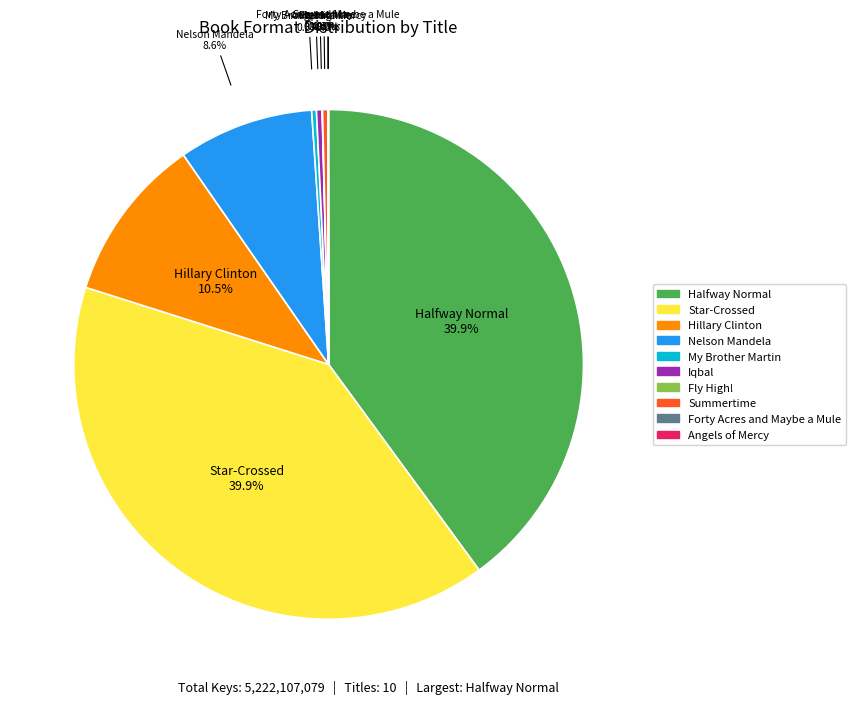

Approximately how many times larger is the value at Hillary Clinton compared to Star-Crossed?

0.3